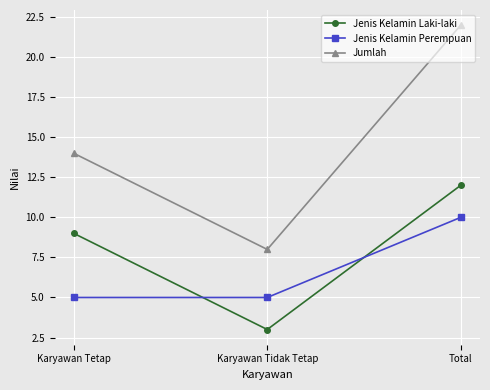

At how many categories does at least one series exceed 11?

2